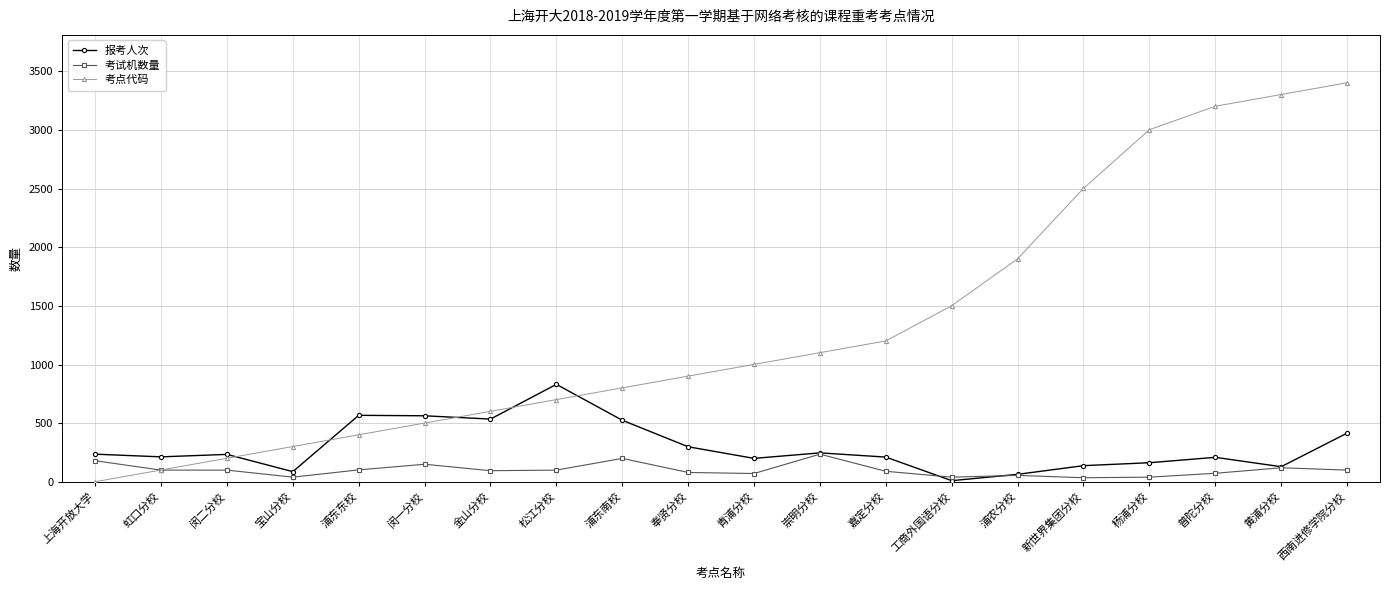

Which series changed the most between 崇明分校 and 普陀分校?

考点代码